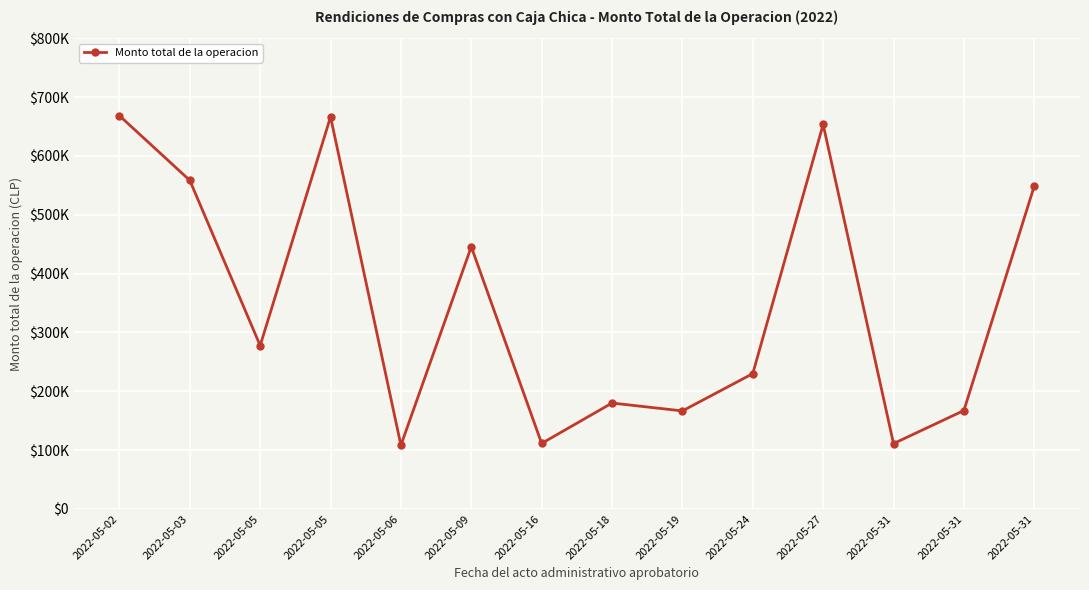

Reading left to right, what are all the values shown in this chart?

2022-05-02=668448	2022-05-03=558478	2022-05-05=277685	2022-05-05=666444	2022-05-06=108342	2022-05-09=445632	2022-05-16=111408	2022-05-18=180000	2022-05-19=166611	2022-05-24=230000	2022-05-27=653607	2022-05-31=111074	2022-05-31=167308	2022-05-31=548780